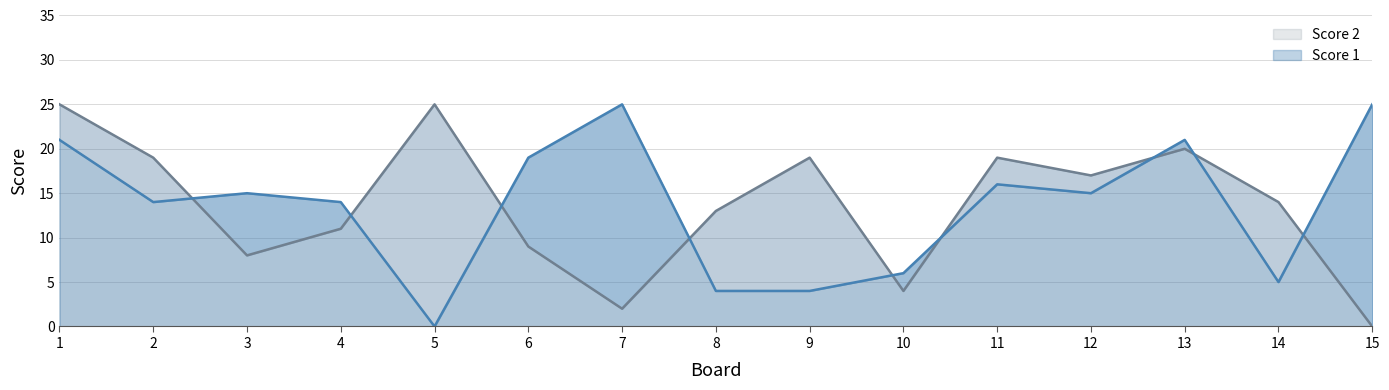

Which series changed the most between 2 and 6?

Score 2